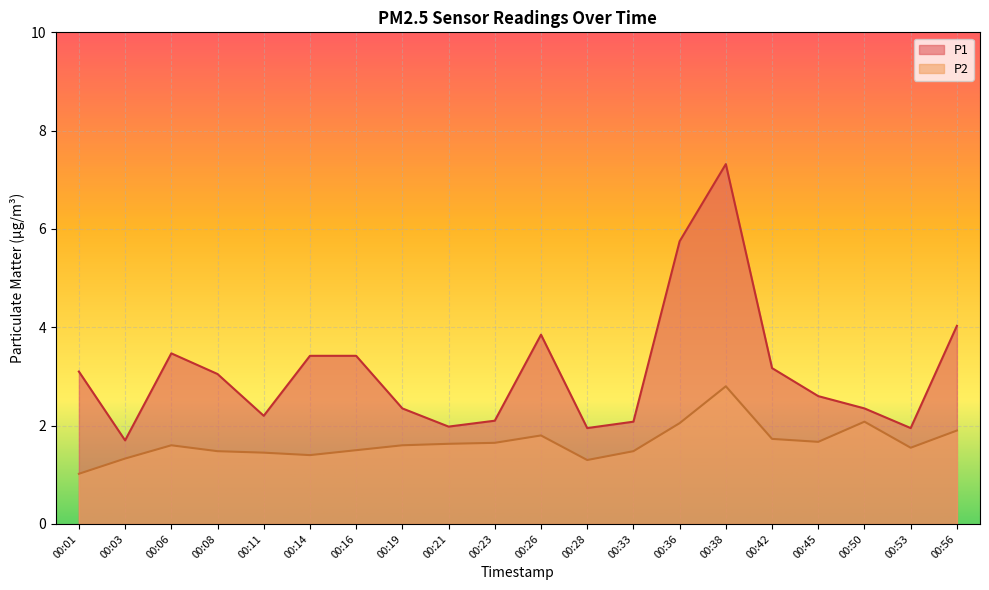

What is the approximate value of P1 at 00:03?

1.7